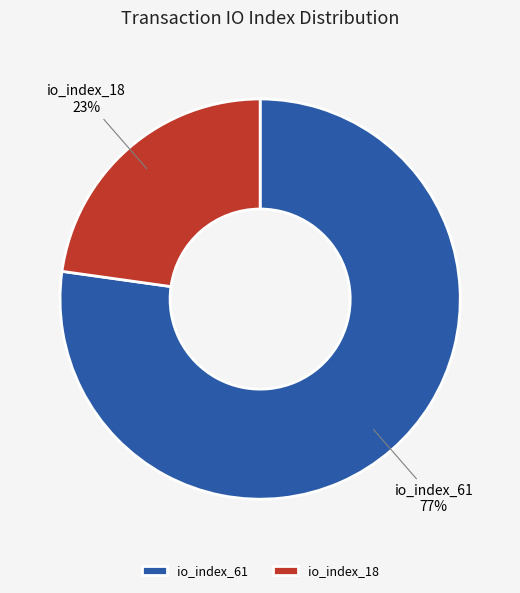

To the nearest percent, what is the average slice percentage?

50%